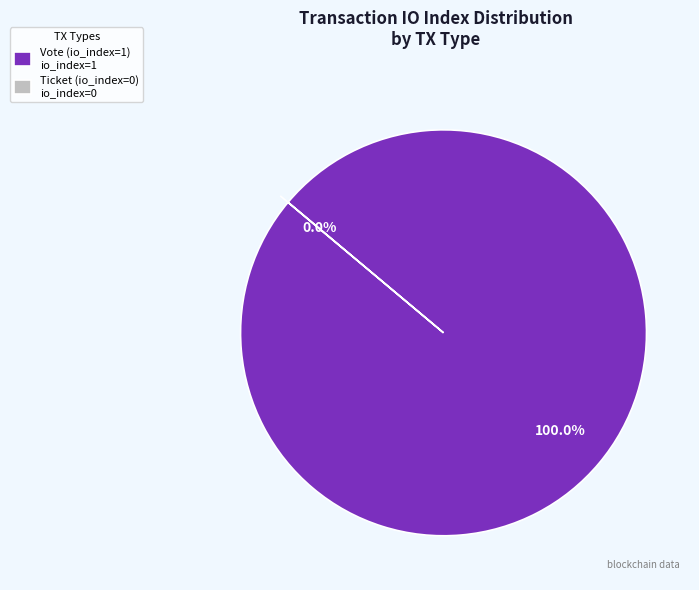

To the nearest percent, what is the combined percentage of Vote (io_index=1) and Ticket (io_index=0)?

100%